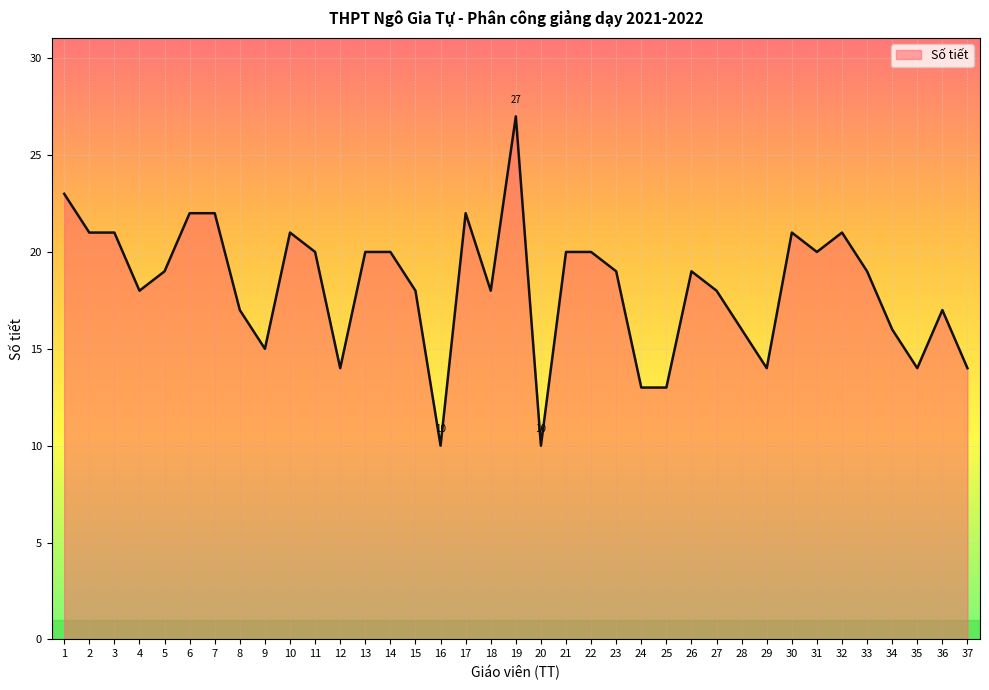

Is it true that the value at 19 is 48?

False